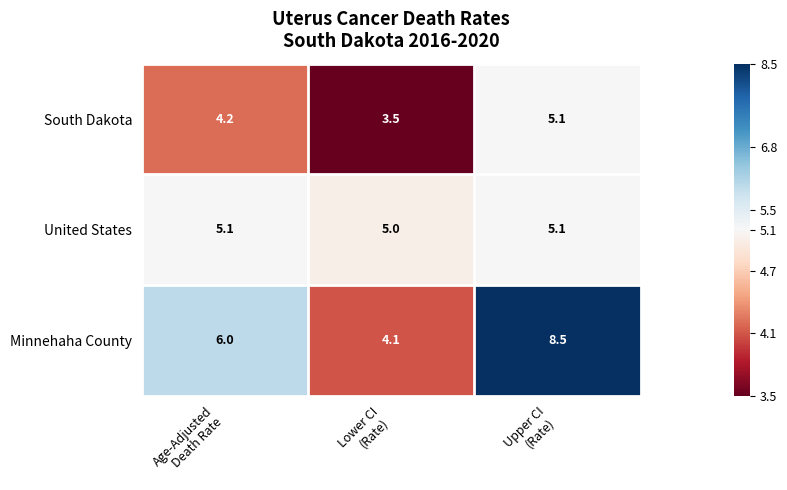

Count the United States values in the range 5 to 6.

3